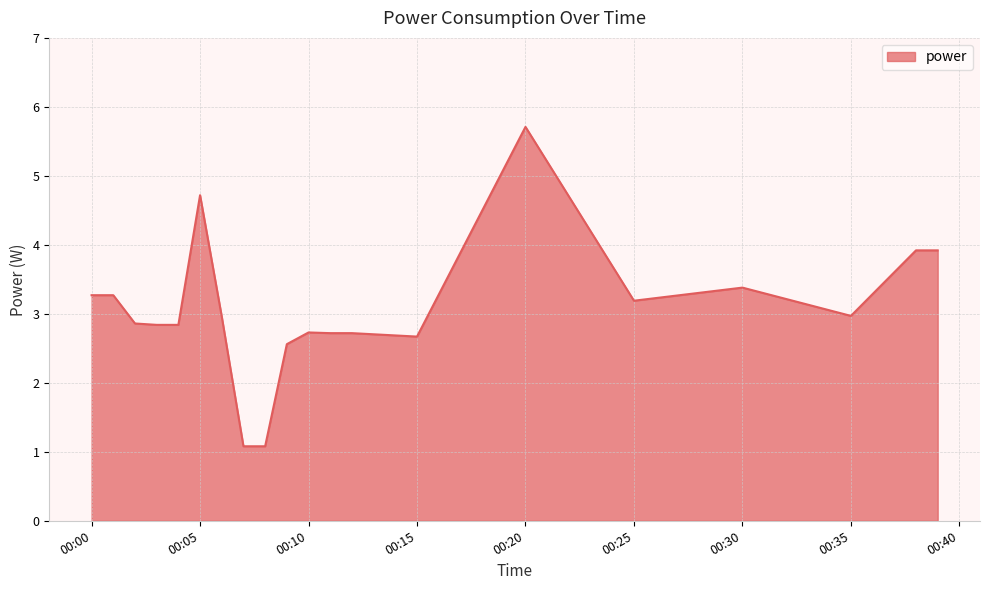

What is the difference between the maximum and minimum values?

4.6